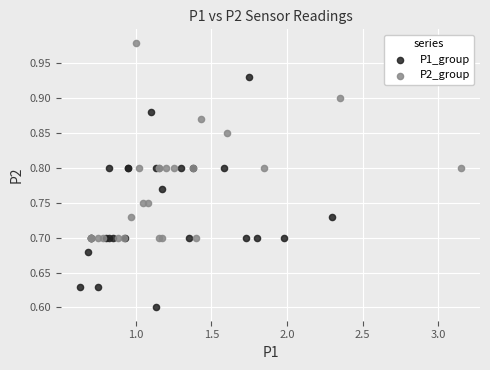

Which series contains the lowest Y value?

P1_group